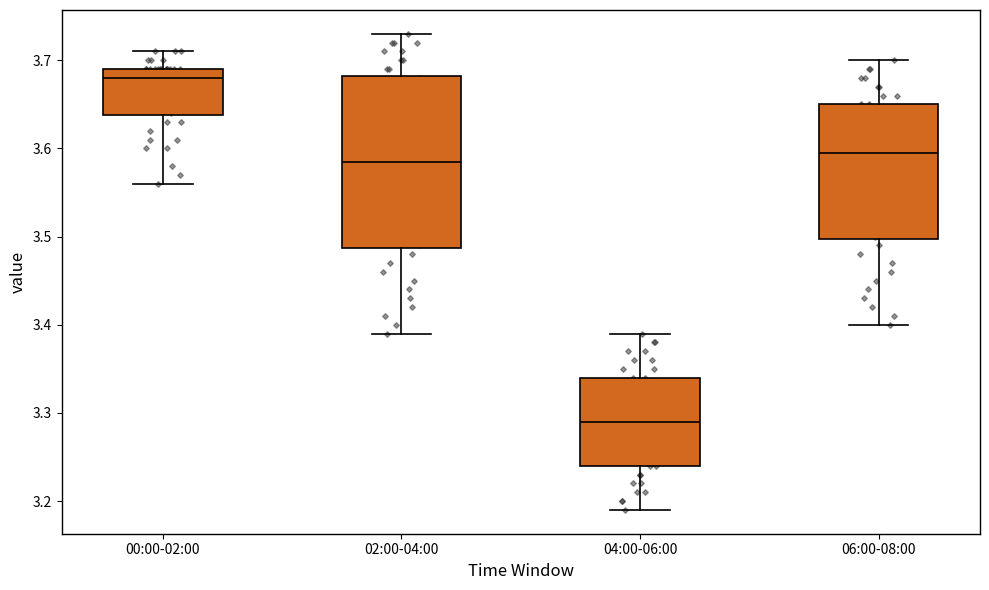

Which box is the tallest, from its lower edge to its upper edge?

02:00-04:00